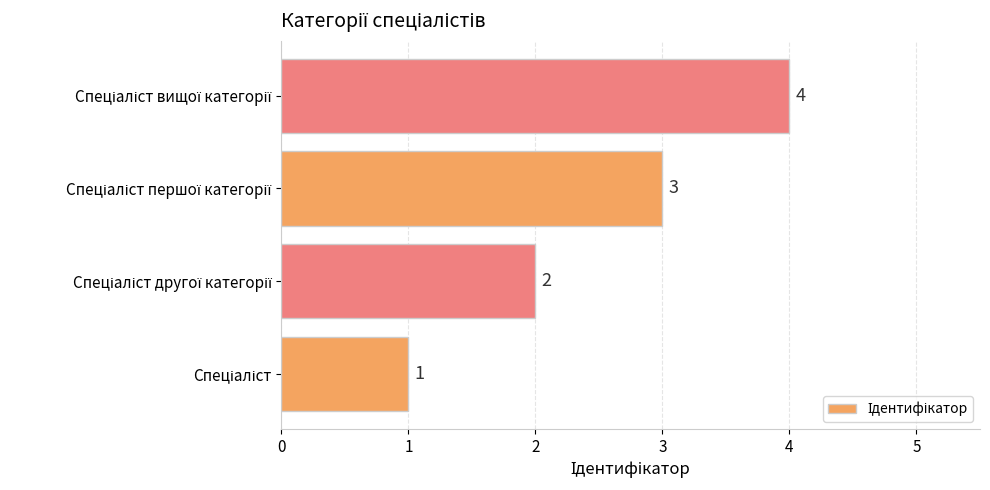

Count the values in the range 2 to 4.

3